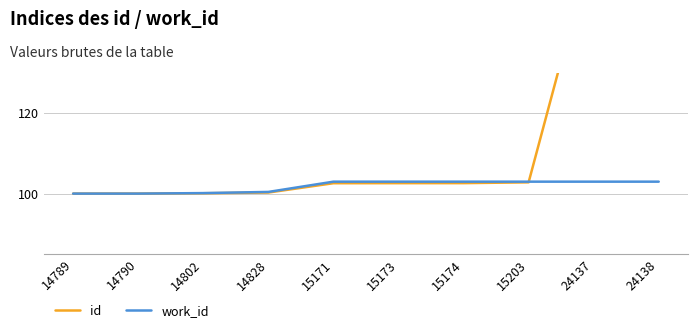

Between 14828 and 15171, which series saw the biggest shift?

work_id